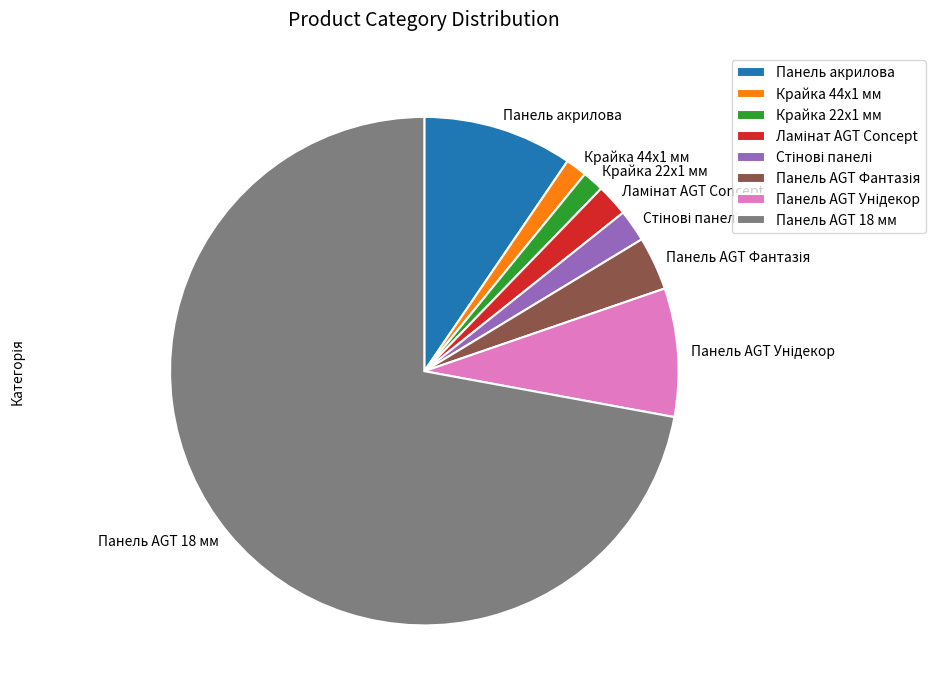

How many segments does this pie chart have?

8